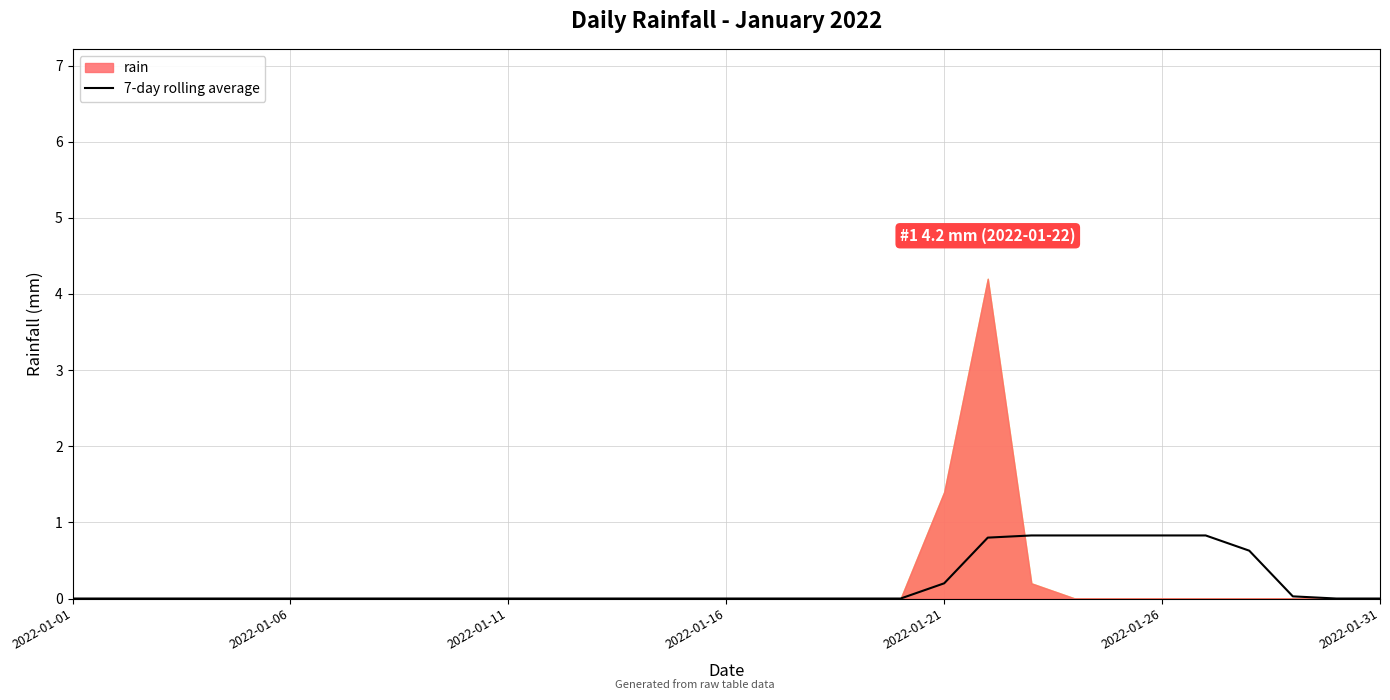

What is the highest value of the 7-day rolling average series?

0.8